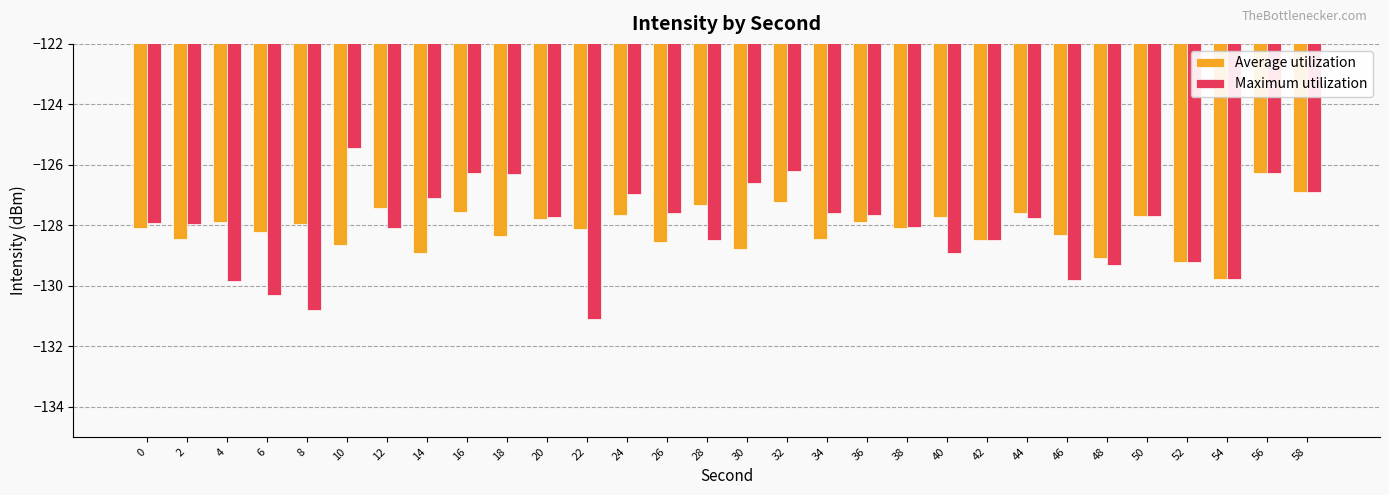

Between 6 and 32, which series saw the biggest shift?

Maximum utilization